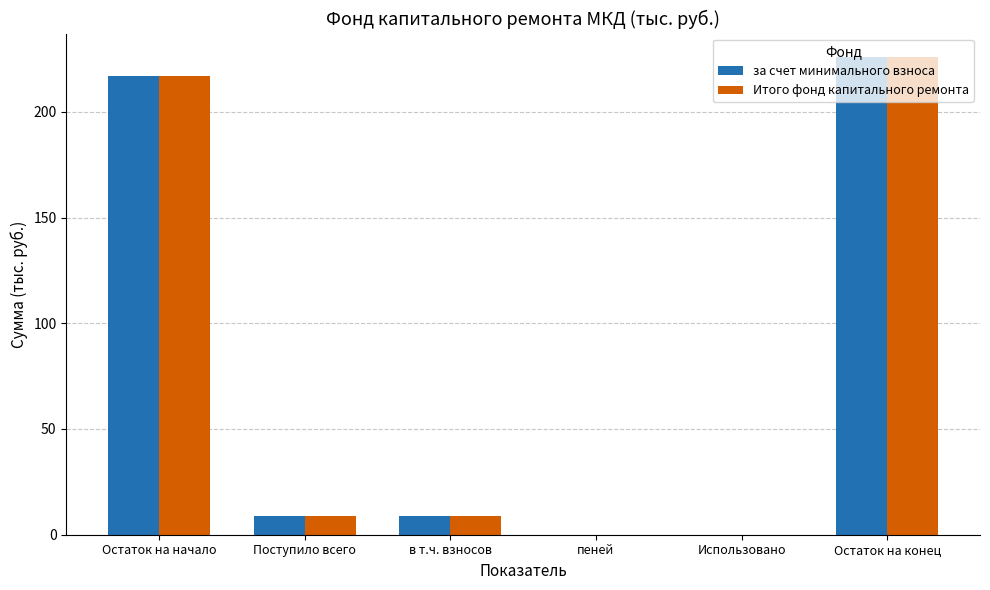

What is the sum of all Итого фонд капитального ремонта values?

460.2